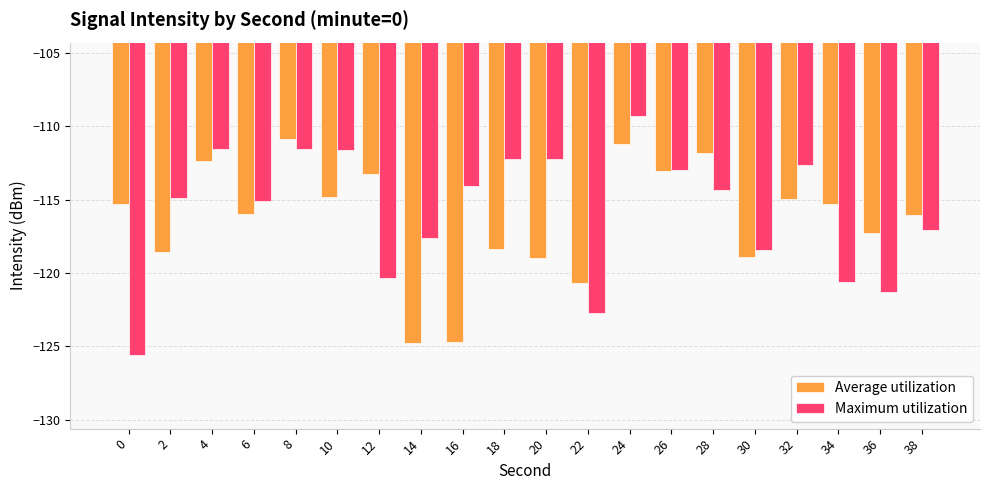

What is the greatest value displayed?

-109.3